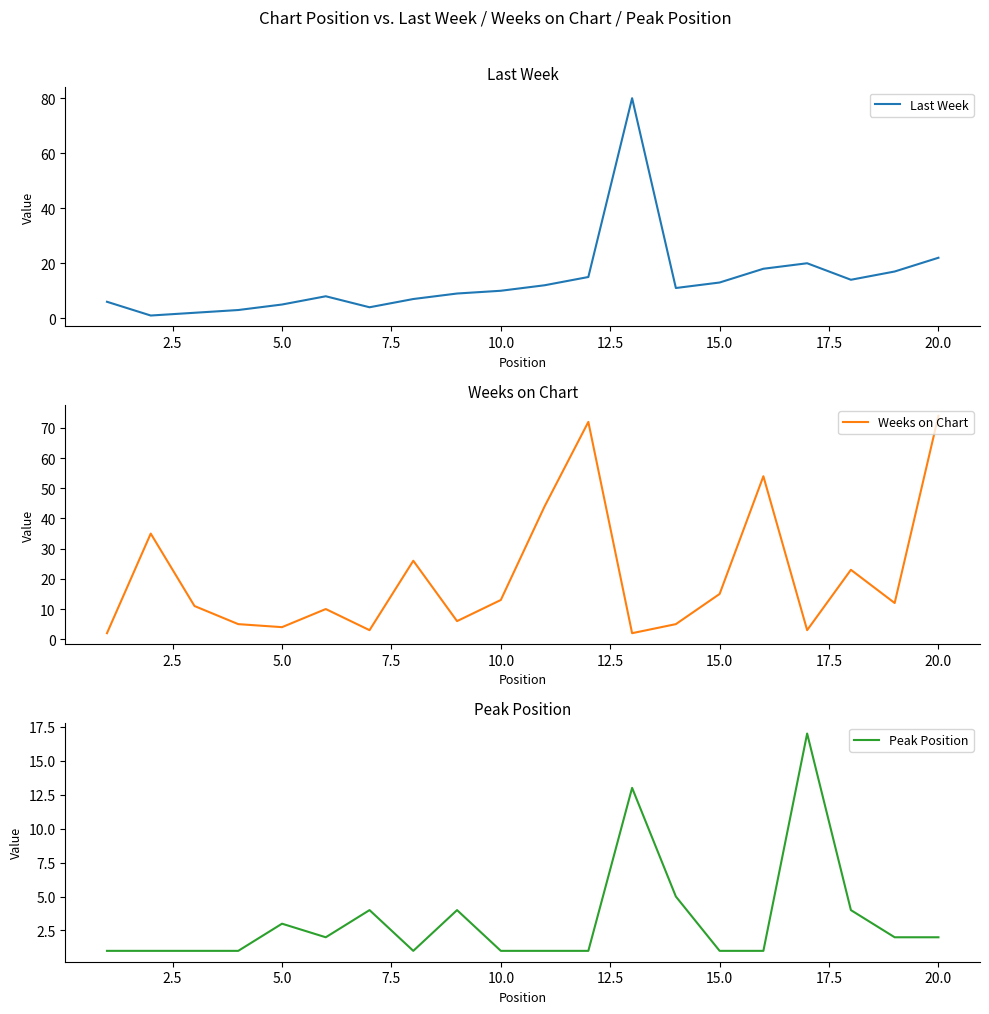

How many data points in Last Week are less than 11?

10